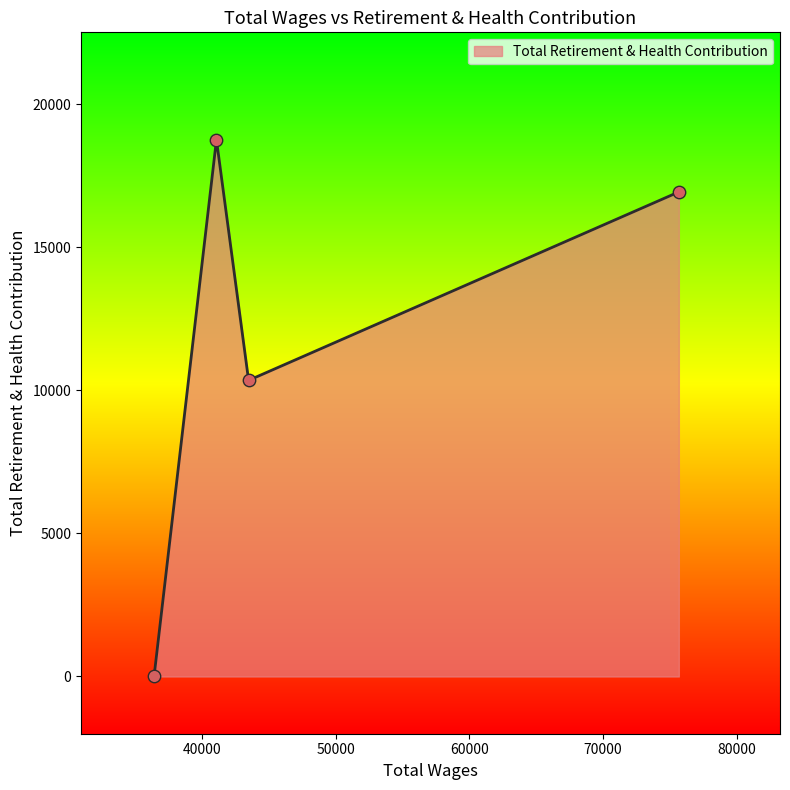

What is the average value?

11507